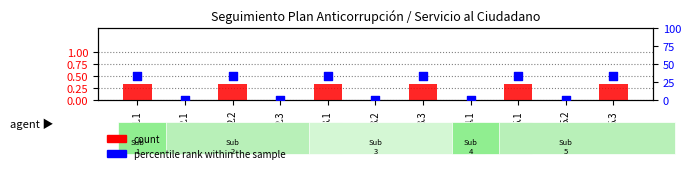

Which series contains the highest Y value?

percentile rank within the sample